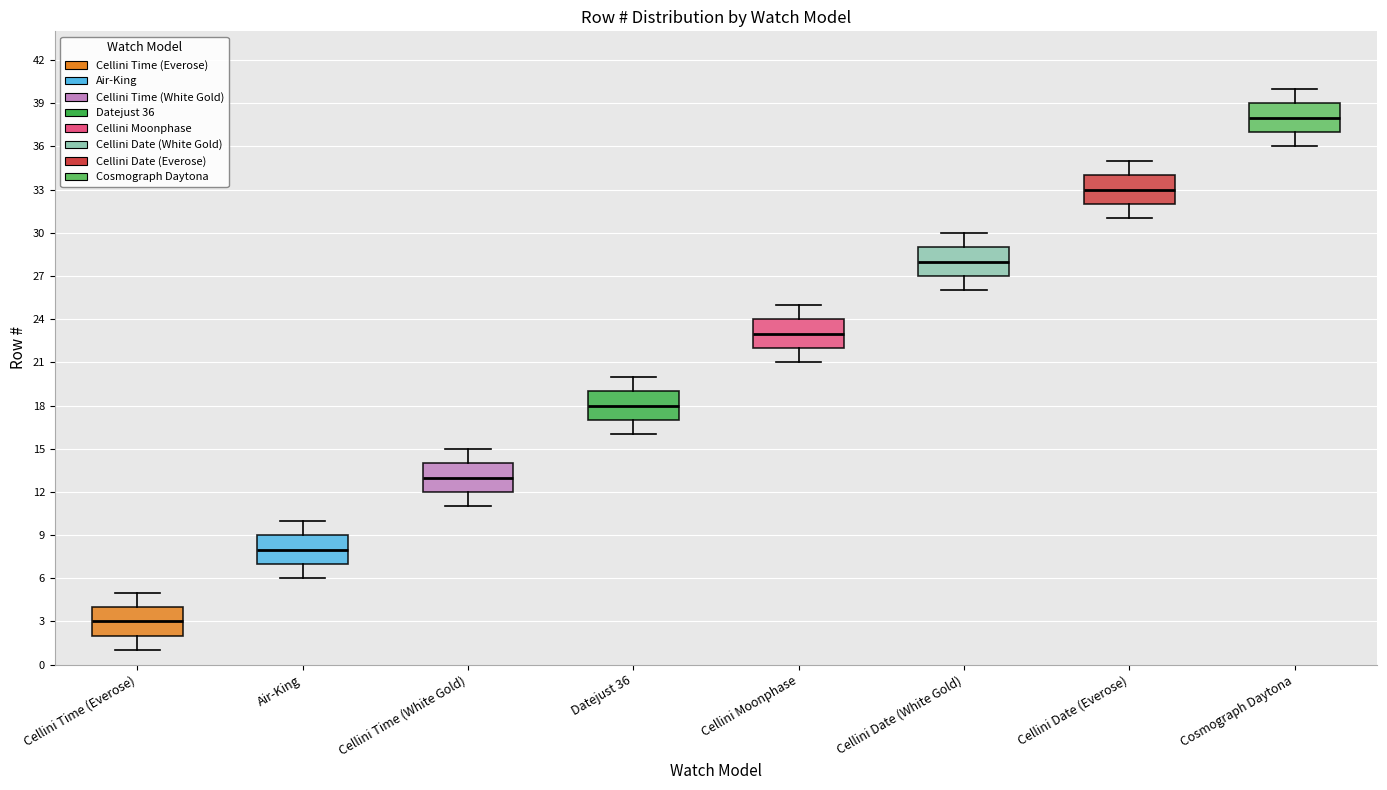

Reading left to right, read every box against the y-axis: the position of its median line, the range the box covers, and the ends of its whiskers. The values are not printed on the chart, so give them approximately, as read against the axis.

Cellini Time (Everose): median 3, box 2 to 4, whiskers 1 to 5
Air-King: median 8, box 7 to 9, whiskers 6 to 10
Cellini Time (White Gold): median 13, box 12 to 14, whiskers 11 to 15
Datejust 36: median 18, box 17 to 19, whiskers 16 to 20
Cellini Moonphase: median 23, box 22 to 24, whiskers 21 to 25
Cellini Date (White Gold): median 28, box 27 to 29, whiskers 26 to 30
Cellini Date (Everose): median 33, box 32 to 34, whiskers 31 to 35
Cosmograph Daytona: median 38, box 37 to 39, whiskers 36 to 40